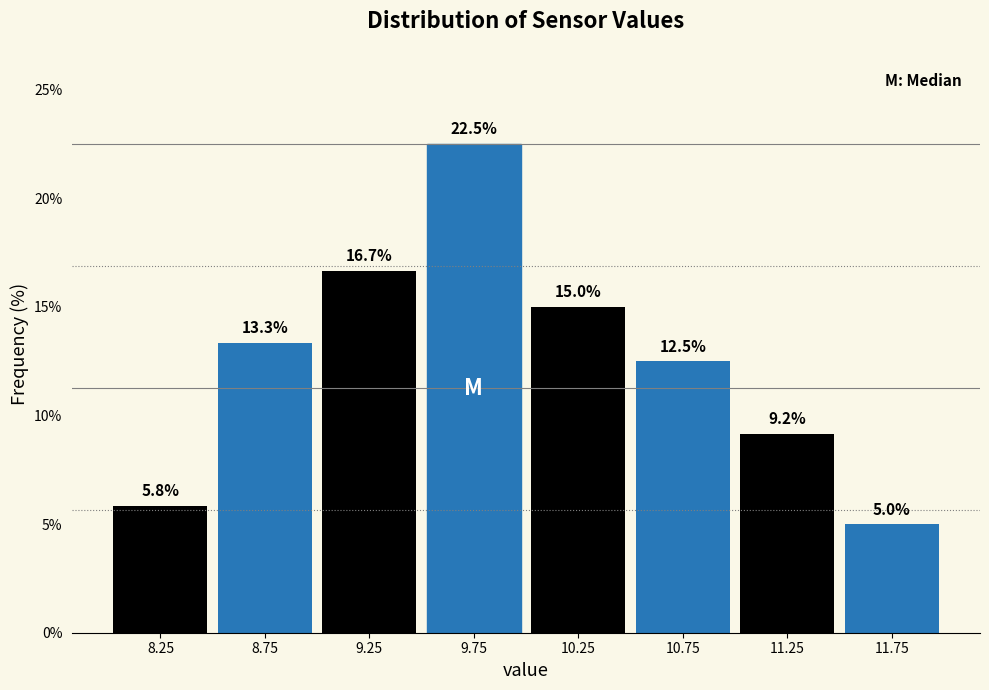

Reading left to right, transcribe this chart: for each bar, give the range it covers on the x-axis and its height.

8.0 to 8.5: 5.8
8.5 to 9.0: 13.3
9.0 to 9.5: 16.7
9.5 to 10.0: 22.5
10.0 to 10.5: 15.0
10.5 to 11.0: 12.5
11.0 to 11.5: 9.2
11.5 to 12.0: 5.0